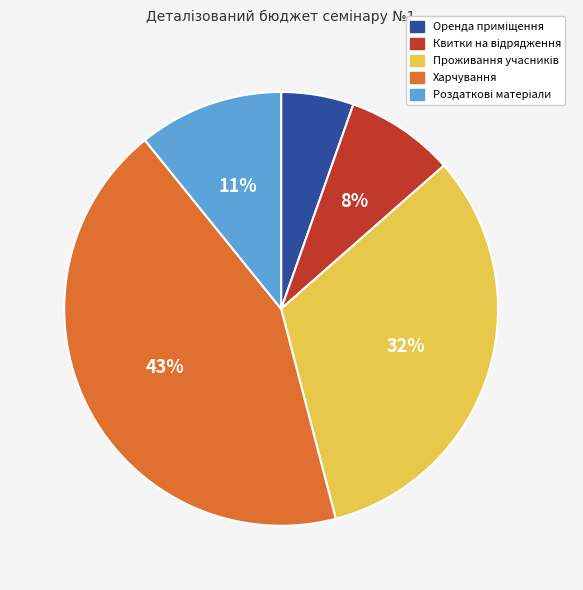

Is it true that Харчування is 57% of the pie?

False